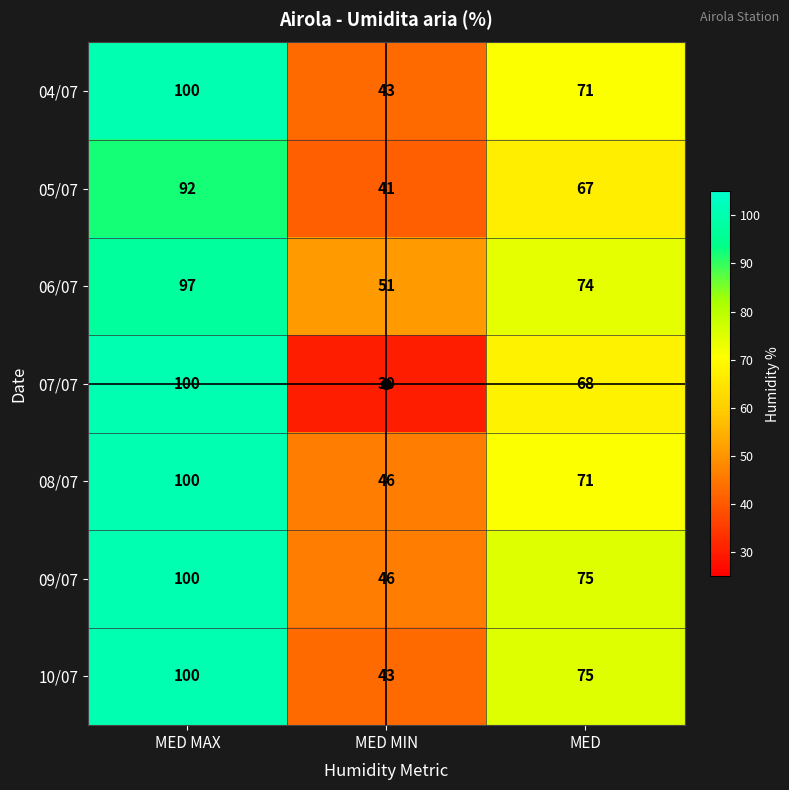

What is the total value across all series at MED MIN?

300